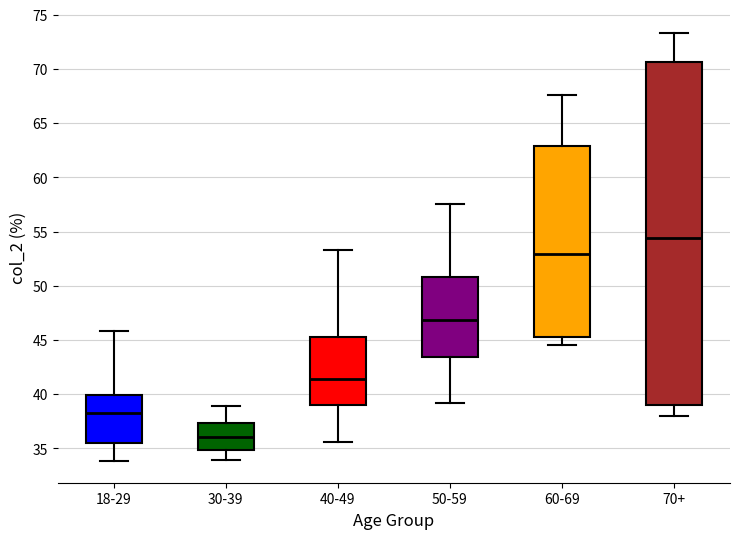

Which box's median line is the highest?

70+